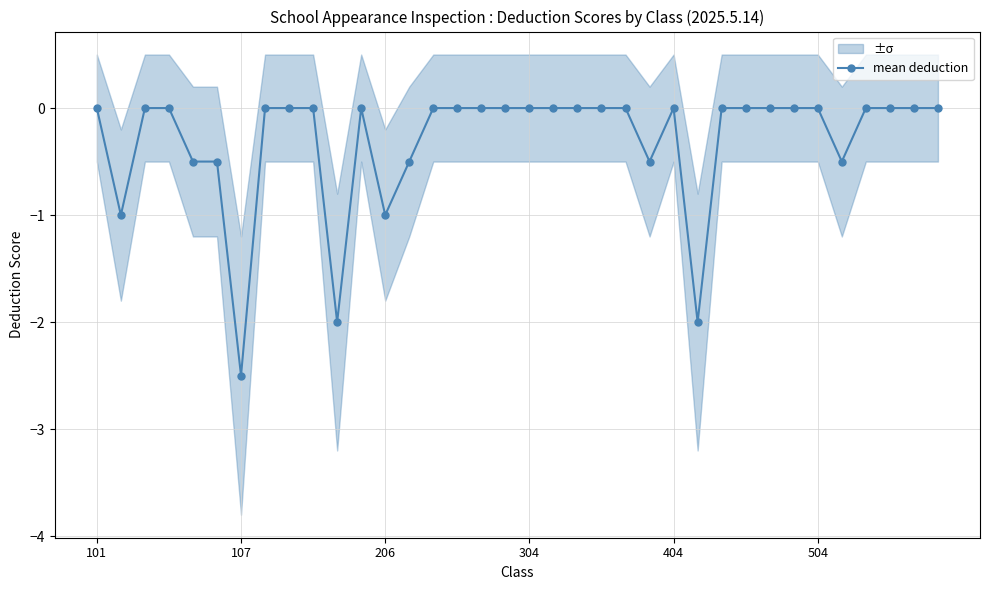

What is the lowest value of the mean deduction series?

-2.5